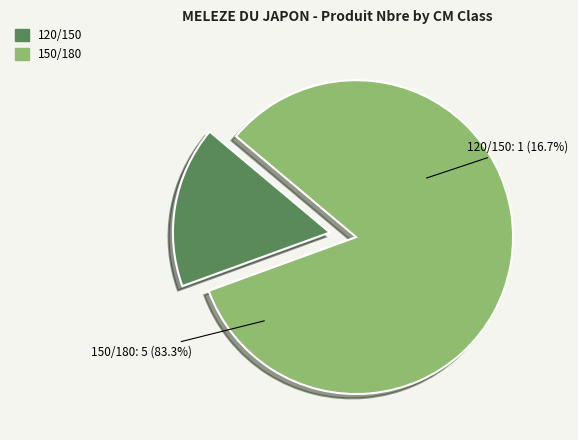

Rank the categories by value from lowest to highest.

120/150, 150/180